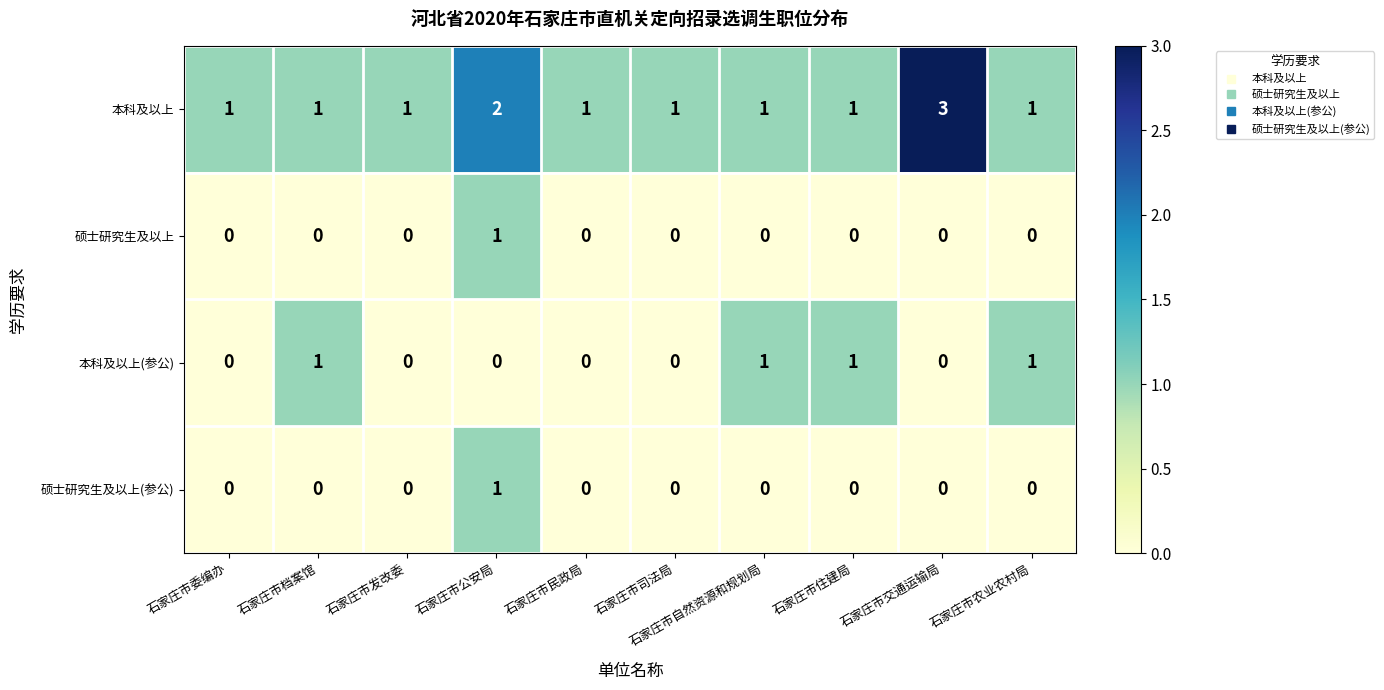

Is it true that 本科及以上 equals 3 at 石家庄市交通运输局?

True